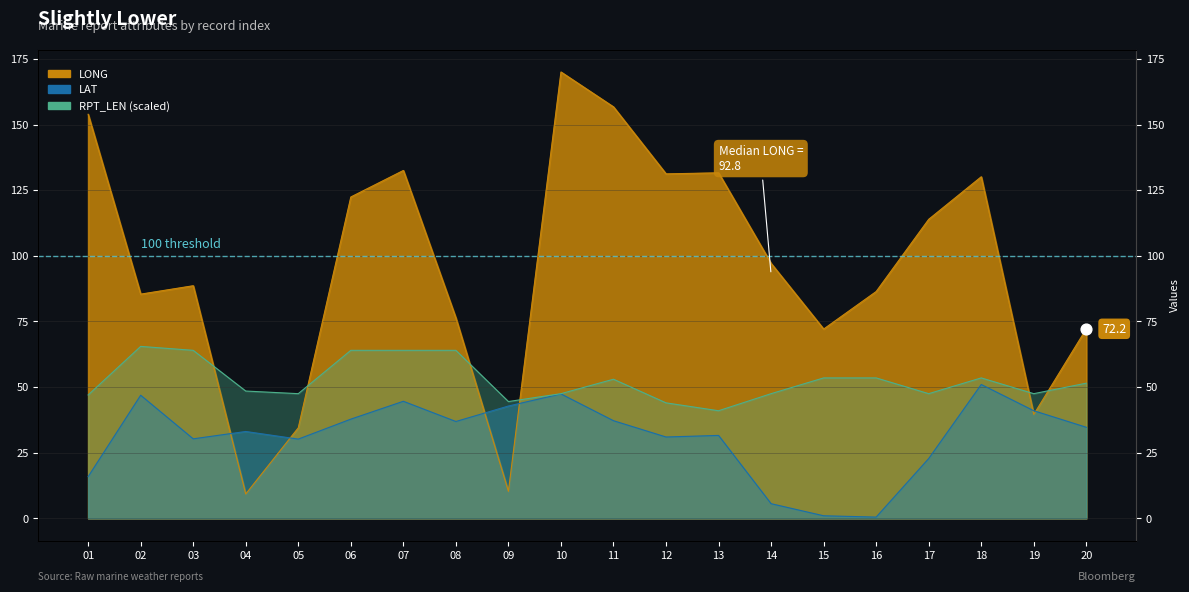

Which series has the largest Y range (max minus min)?

LONG